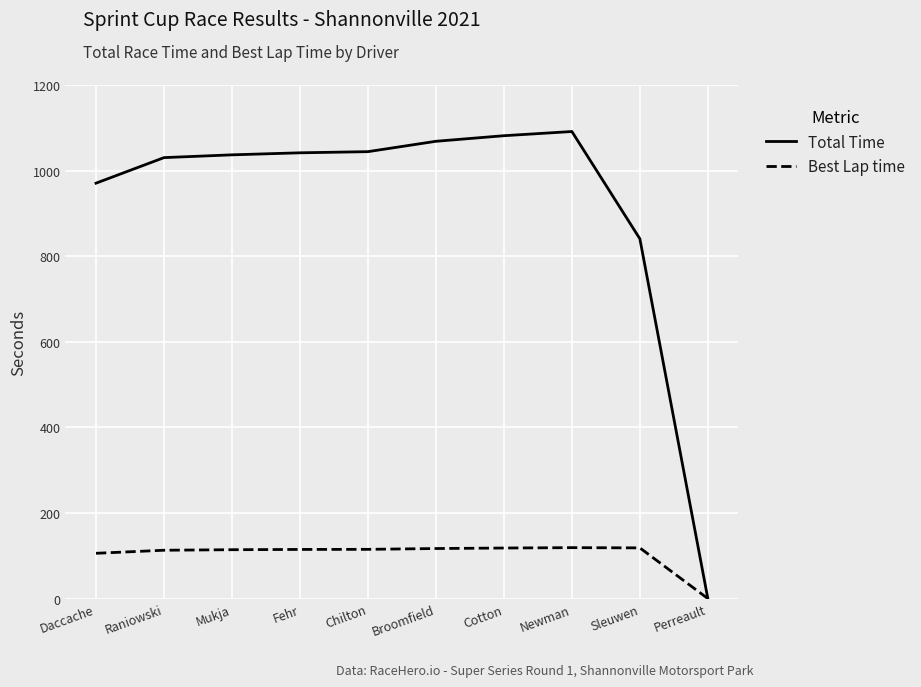

Which category has the lowest value in the Best Lap time series?

Perreault